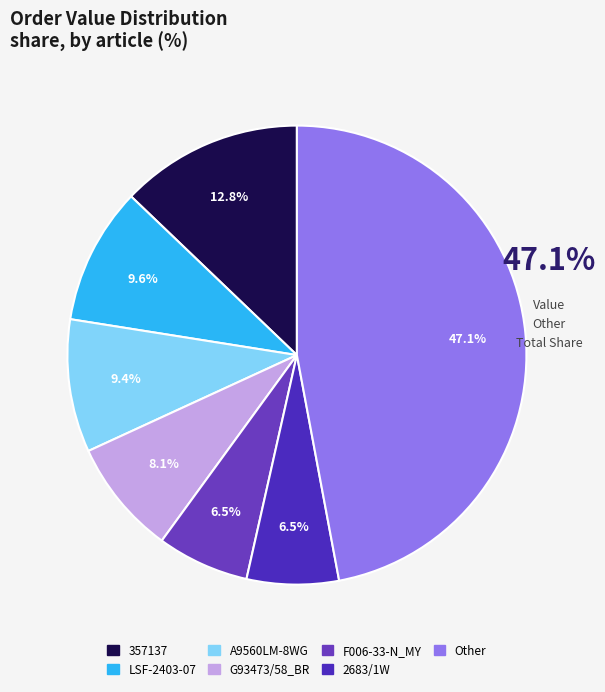

How many segments does this pie chart have?

7